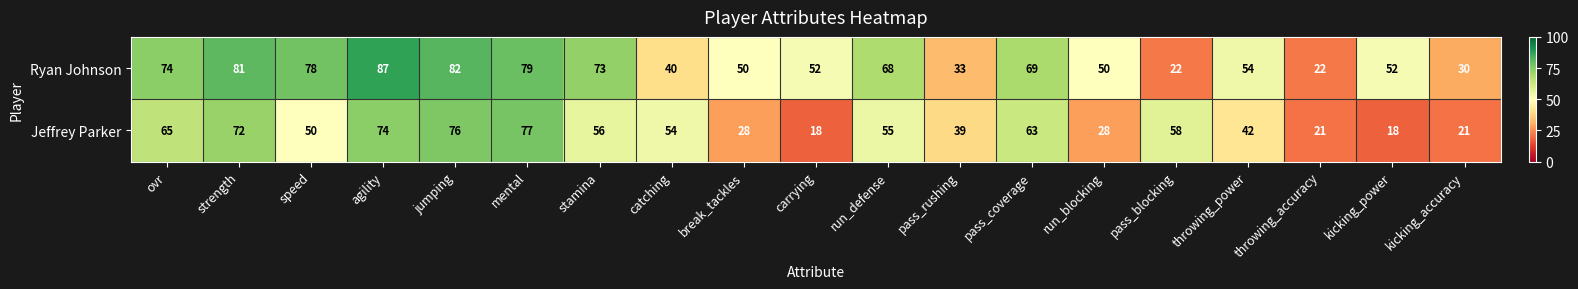

Which series has the widest spread of values?

Ryan Johnson